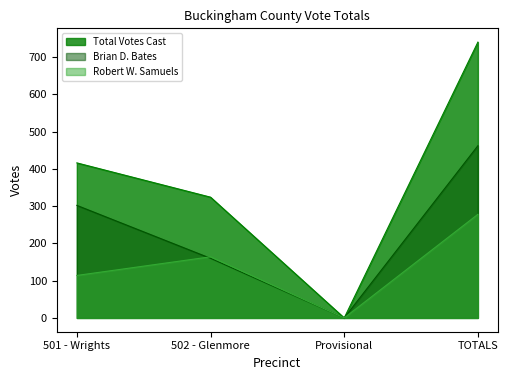

Which has a higher value, 502 - Glenmore or Provisional?

502 - Glenmore